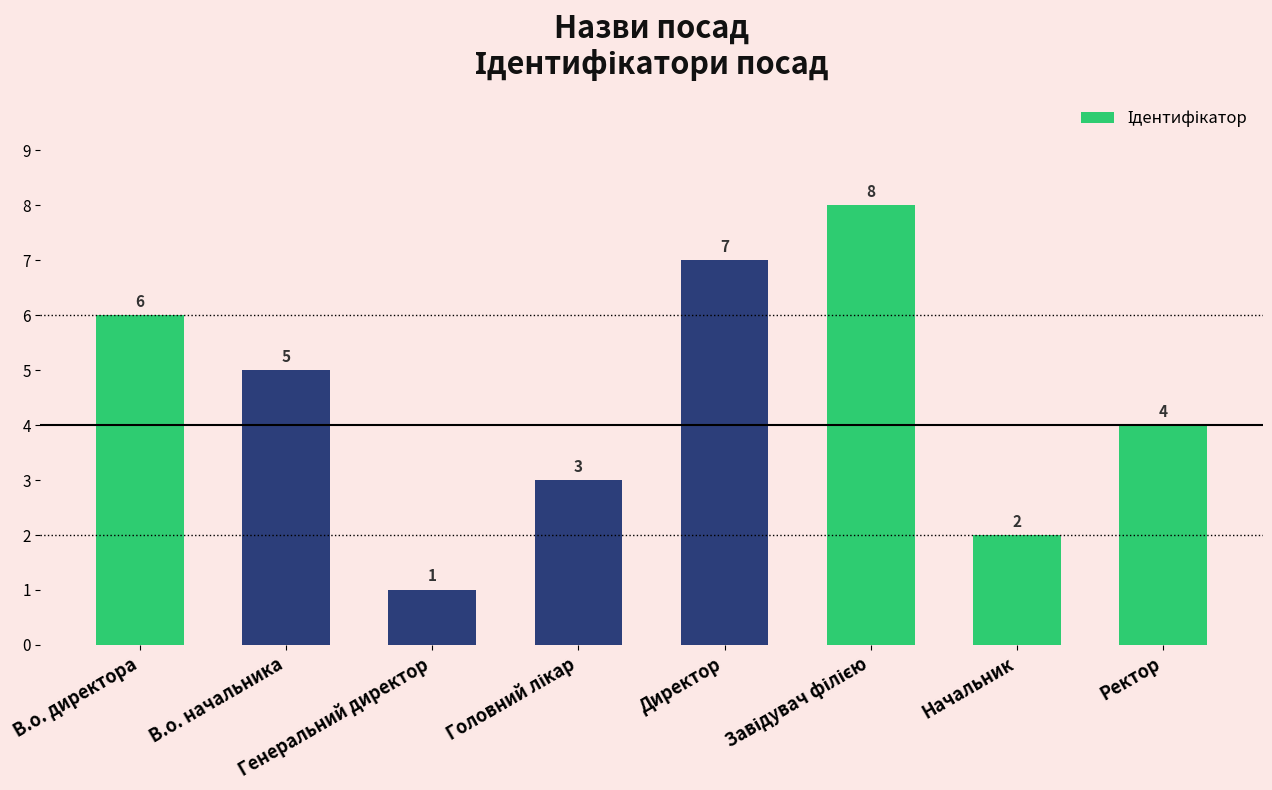

What is the difference between the maximum and minimum values?

7